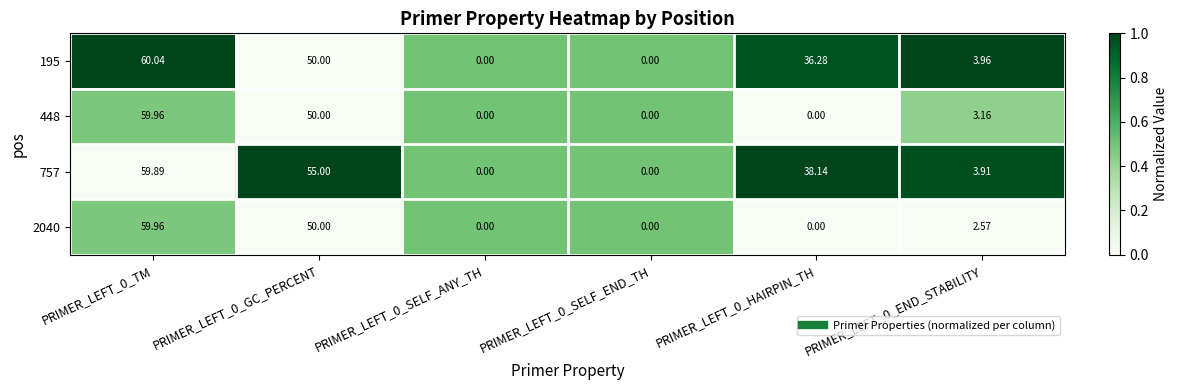

How many distinct data groups are displayed?

4